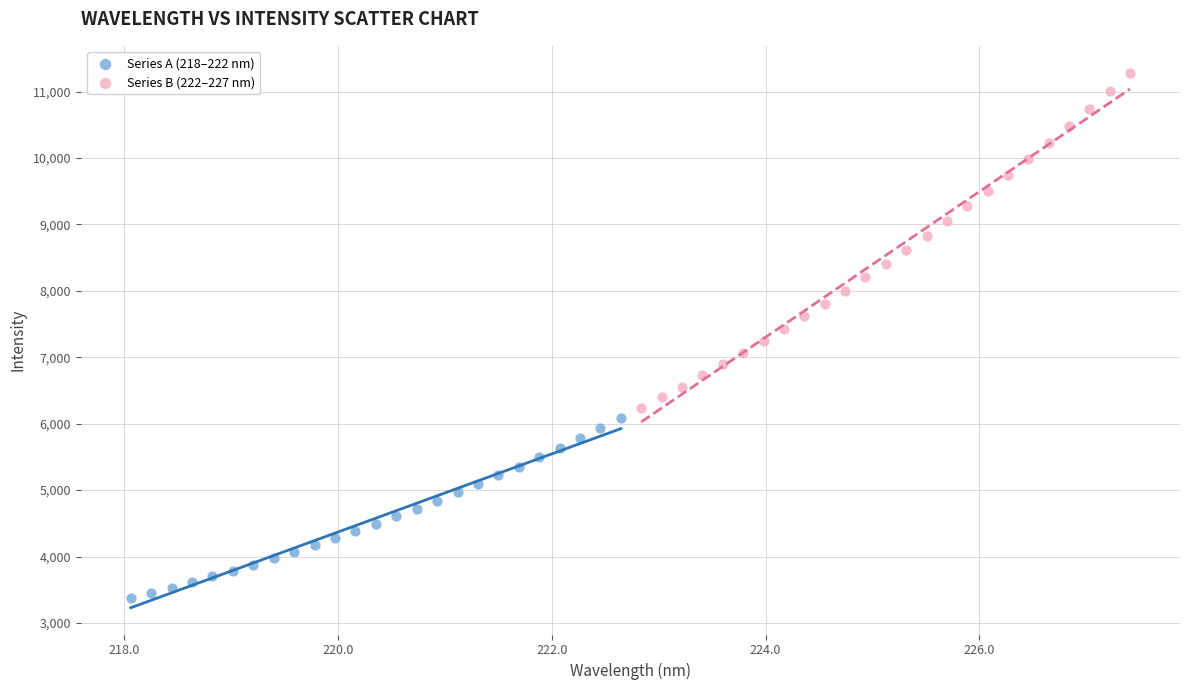

Which series contains the highest Y value?

Series B (222–227 nm)